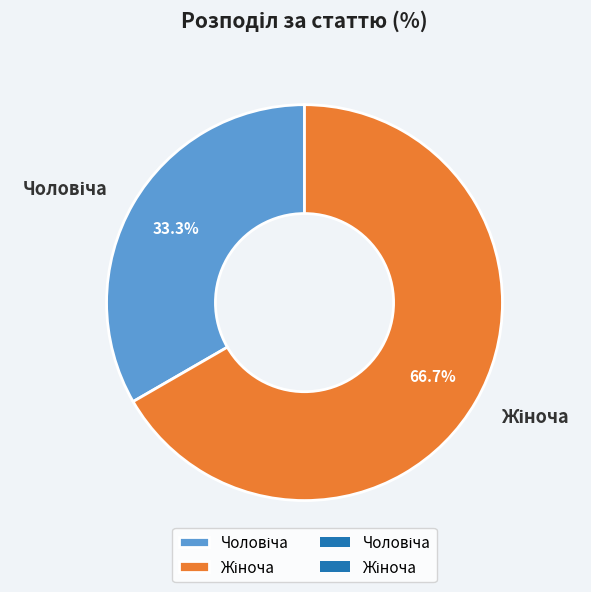

Is there a majority slice in this chart?

Yes